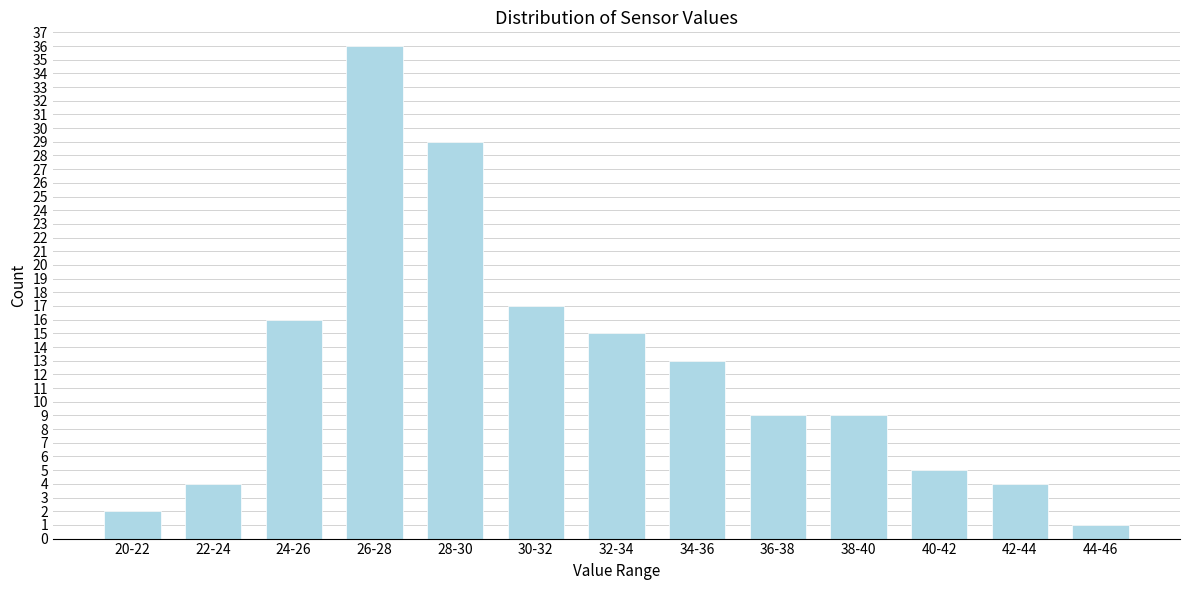

Reading left to right, list all the values displayed in this chart.

2	4	16	36	29	17	15	13	9	9	5	4	1